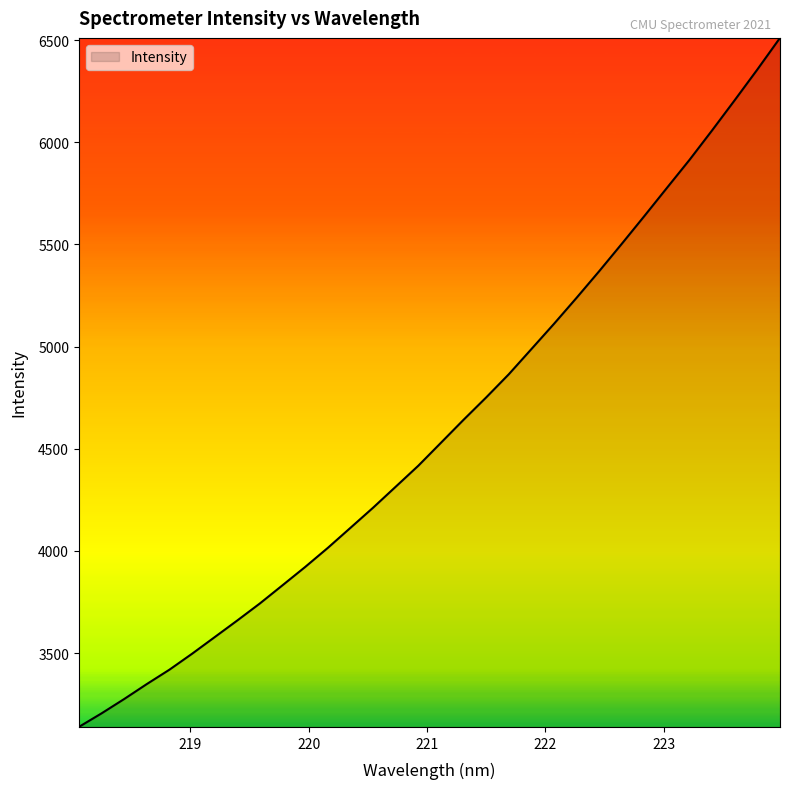

What is the minimum value shown in the chart?

3138.1